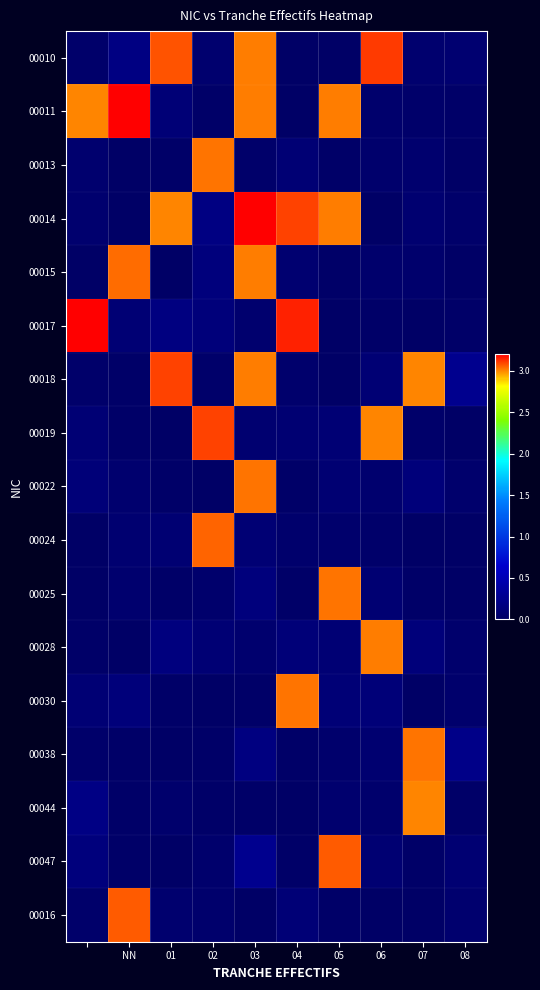

List the series in order of their peak value, highest first.

00011, 00017, 00014, 00010, 00018, 00019, 00047, 00016, 00024, 00015, 00030, 00025, 00013, 00038, 00022, 00028, 00044